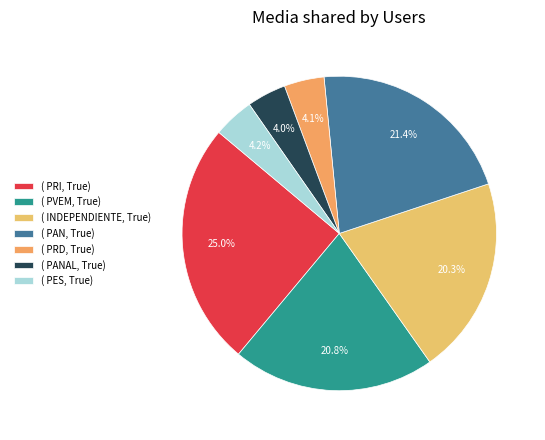

How many slices are in this pie chart?

7